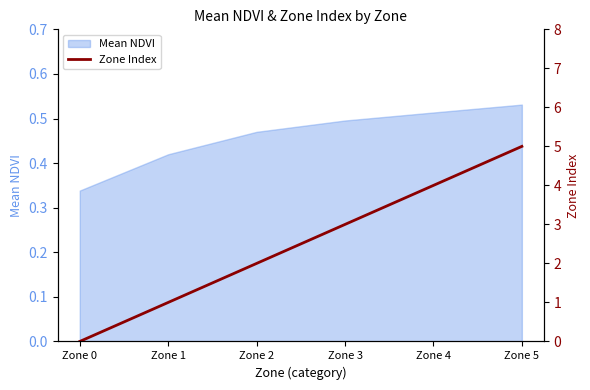

How many lines are shown in the chart?

1